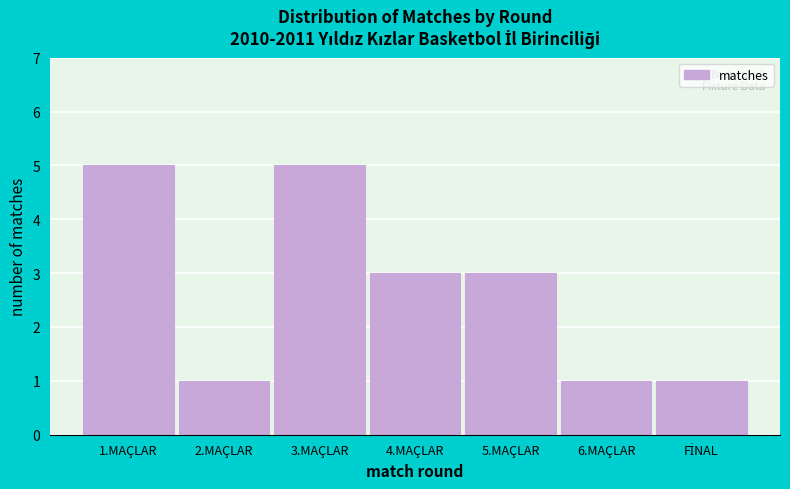

Reading right to left, list all the values displayed in this chart.

1	1	3	3	5	1	5